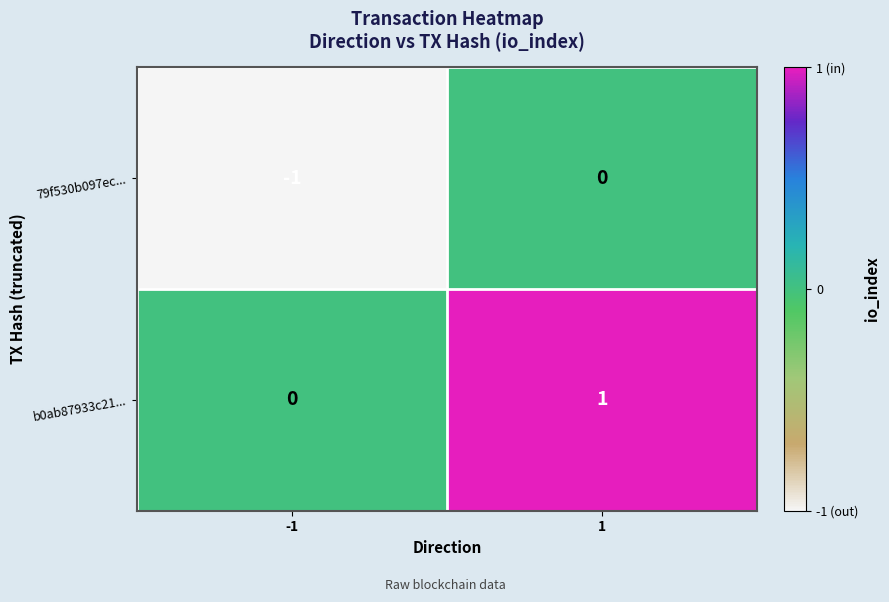

Rank the categories by 79f530b097ec... value from lowest to highest.

-1, 1